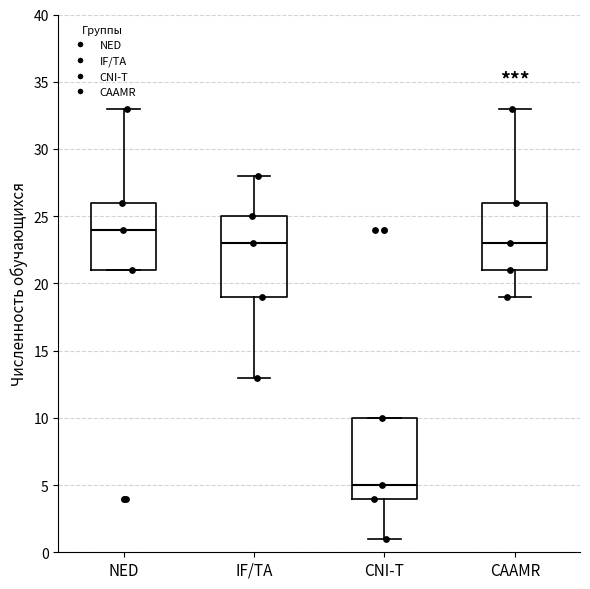

Reading left to right, transcribe this box plot: for each box, give where its median line is, the range the box spans, and where its two whiskers end, as read against the y-axis. The values are not printed on the chart, so give them approximately, as read against the axis.

NED: median 24, box 21 to 26, whiskers 21 to 33
IF/TA: median 23, box 19 to 25, whiskers 13 to 28
CNI-T: median 5, box 4 to 10, whiskers 1 to 10
CAAMR: median 23, box 21 to 26, whiskers 19 to 33